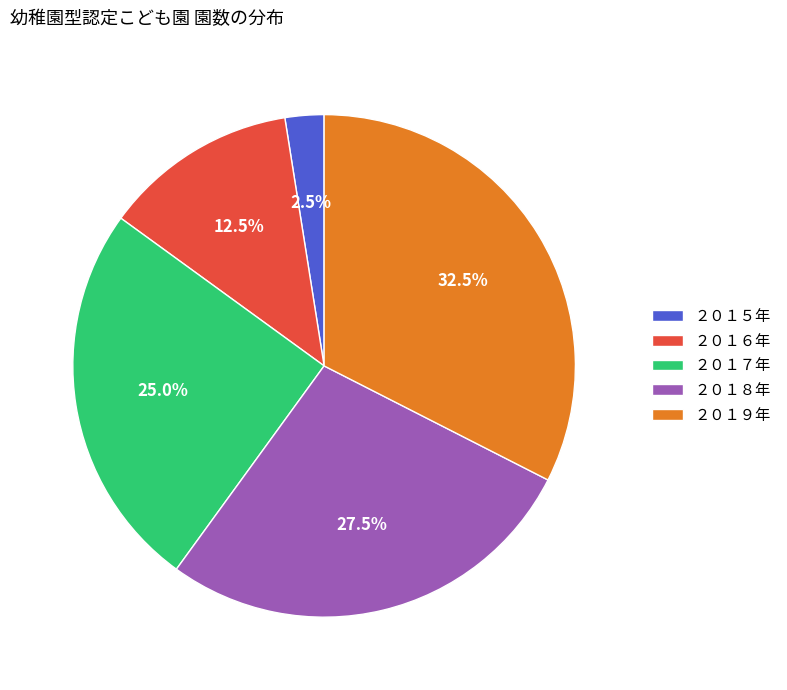

The ２０１８年 slice represents 18% of the pie. True or false?

False